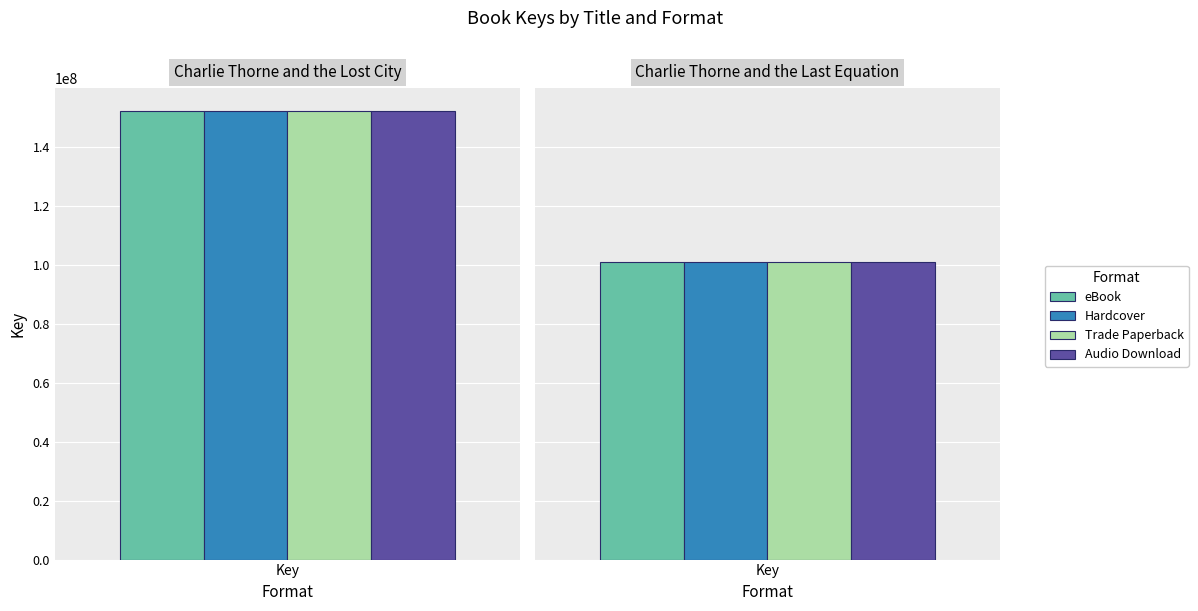

What is the sum of all Hardcover values?

253339975